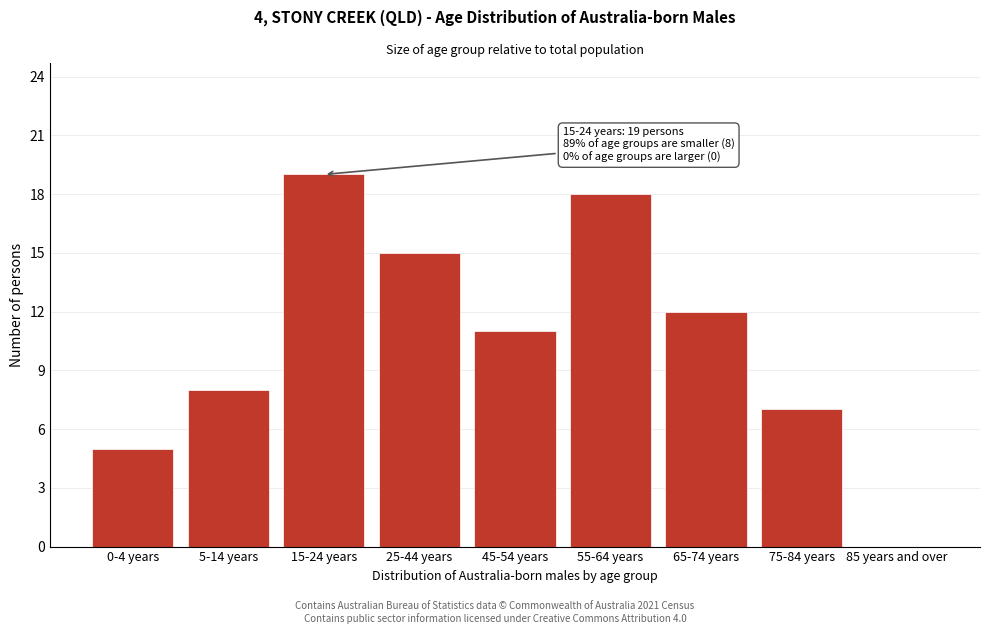

Reading left to right, transcribe all the data shown in this chart.

0-4 years=5	5-14 years=8	15-24 years=19	25-44 years=15	45-54 years=11	55-64 years=18	65-74 years=12	75-84 years=7	85 years and over=0